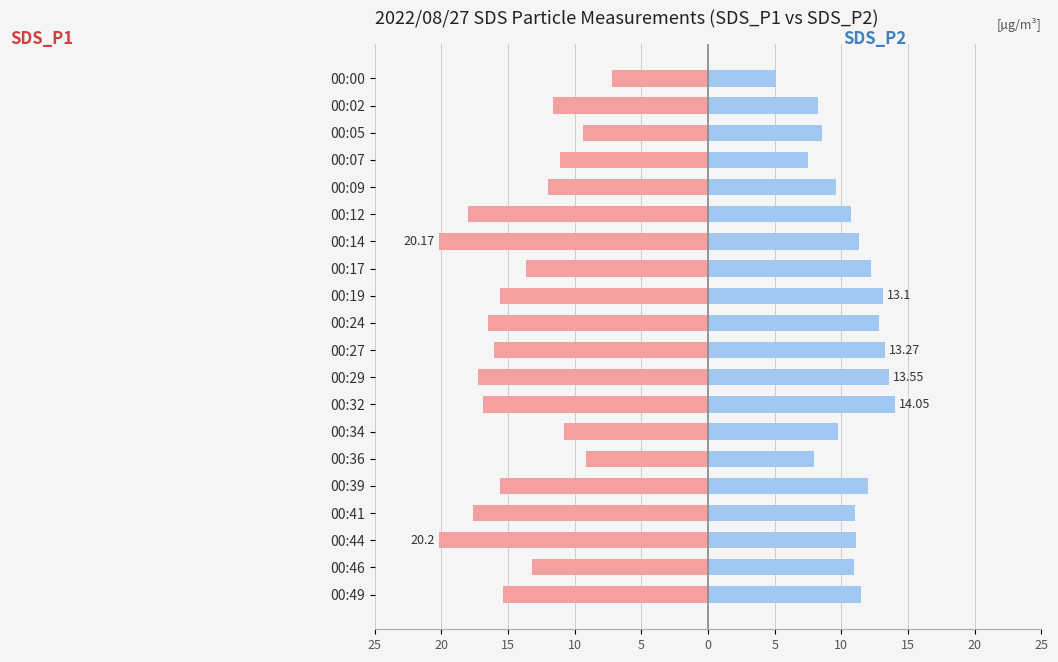

Reading left to right, extract all data points from this chart.

SDS_P1: -7.2	-11.6	-9.3	-11.1	-12.0	-18.0	-20.2	-13.6	-15.6	-16.5	-16.1	-17.2	-16.9	-10.8	-9.2	-15.6	-17.6	-20.2	-13.2	-15.4
SDS_P2: 5.1	8.2	8.6	7.5	9.6	10.8	11.3	12.2	13.1	12.8	13.3	13.6	14.1	9.7	8.0	12.0	11.0	11.1	11.0	11.4